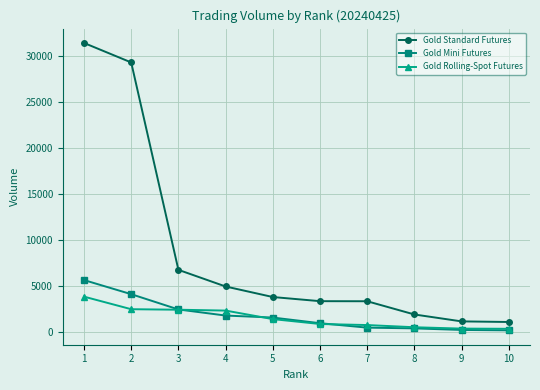

Is this an area chart (filled region under the line)?

No